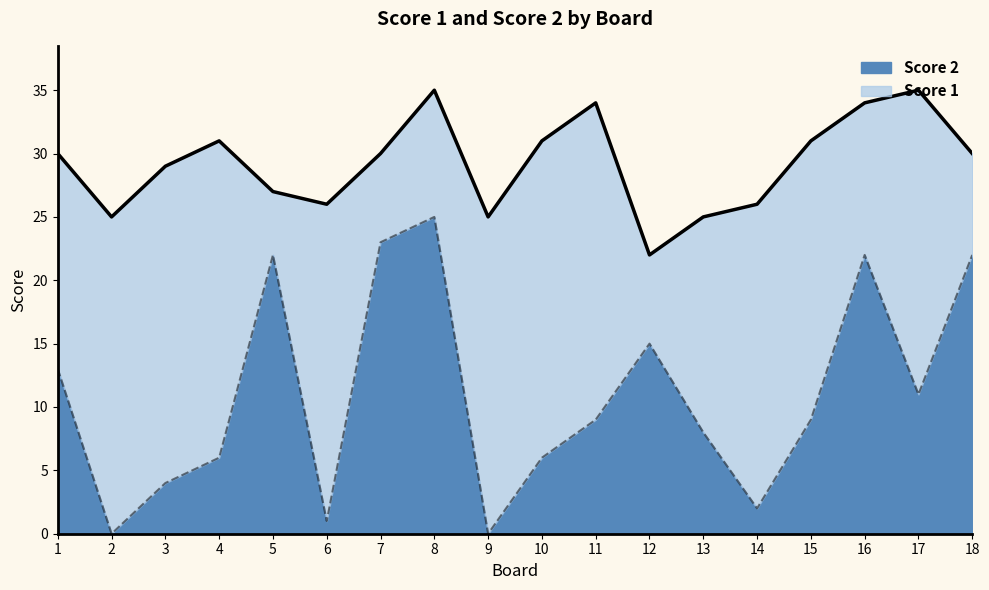

What is the average value?

11